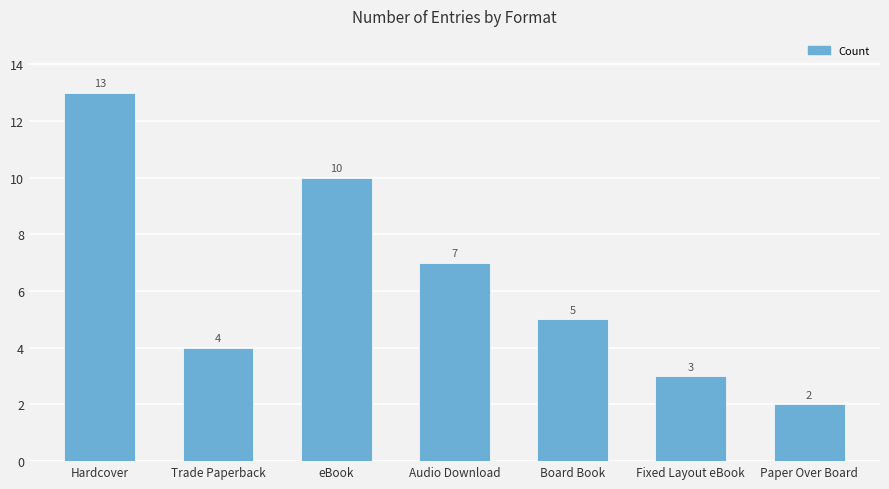

Count the number of data series in this chart.

1